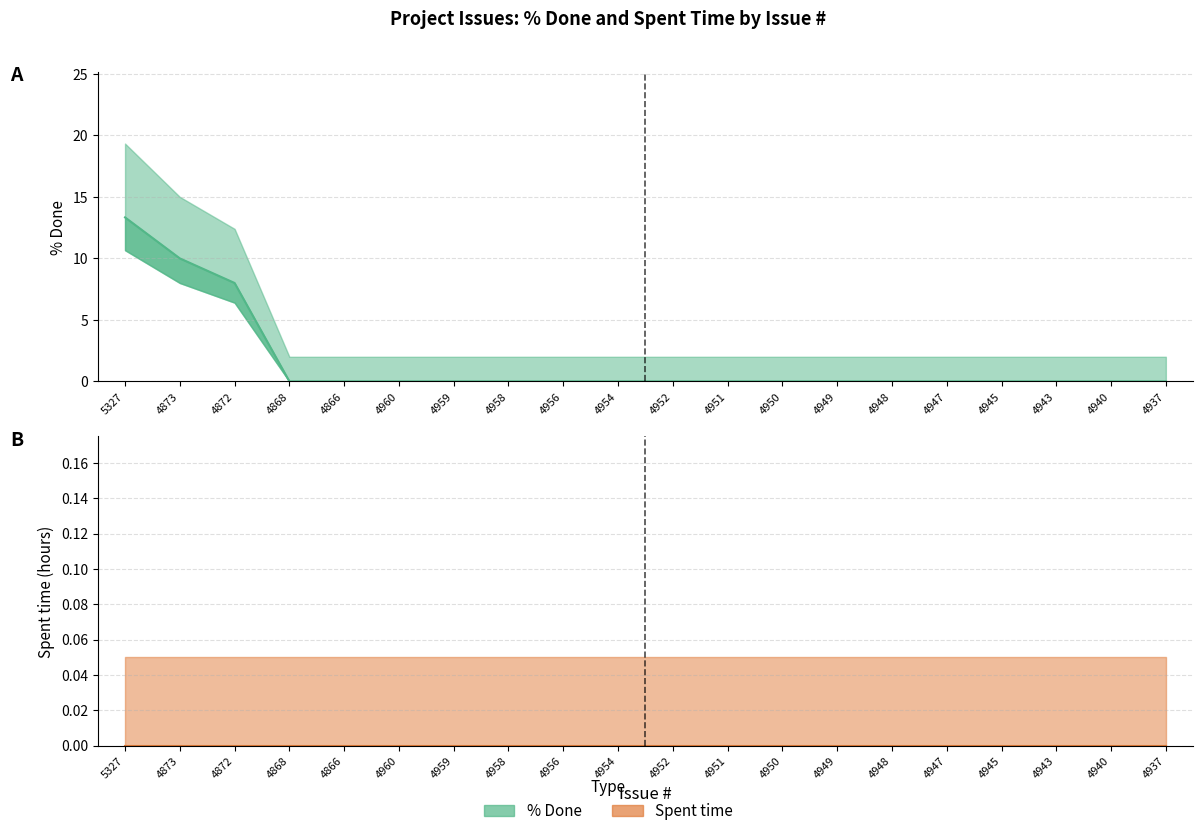

Reading left to right, list all the values displayed in this chart.

% Done (line): 5327=13.3	4873=10.0	4872=8.0	4868=0.0	4866=0.0	4960=0.0	4959=0.0	4958=0.0	4956=0.0	4954=0.0	4952=0.0	4951=0.0	4950=0.0	4949=0.0	4948=0.0	4947=0.0	4945=0.0	4943=0.0	4940=0.0	4937=0.0
Spent time (line): 5327=0.0	4873=0.0	4872=0.0	4868=0.0	4866=0.0	4960=0.0	4959=0.0	4958=0.0	4956=0.0	4954=0.0	4952=0.0	4951=0.0	4950=0.0	4949=0.0	4948=0.0	4947=0.0	4945=0.0	4943=0.0	4940=0.0	4937=0.0